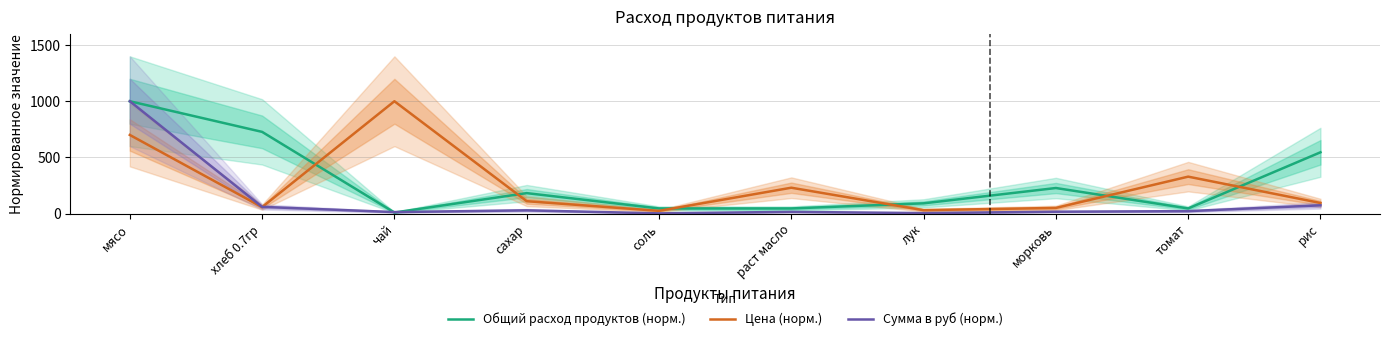

At чай, list the series in order from largest to smallest.

Цена (норм.), Сумма в руб (норм.), Общий расход продуктов (норм.)